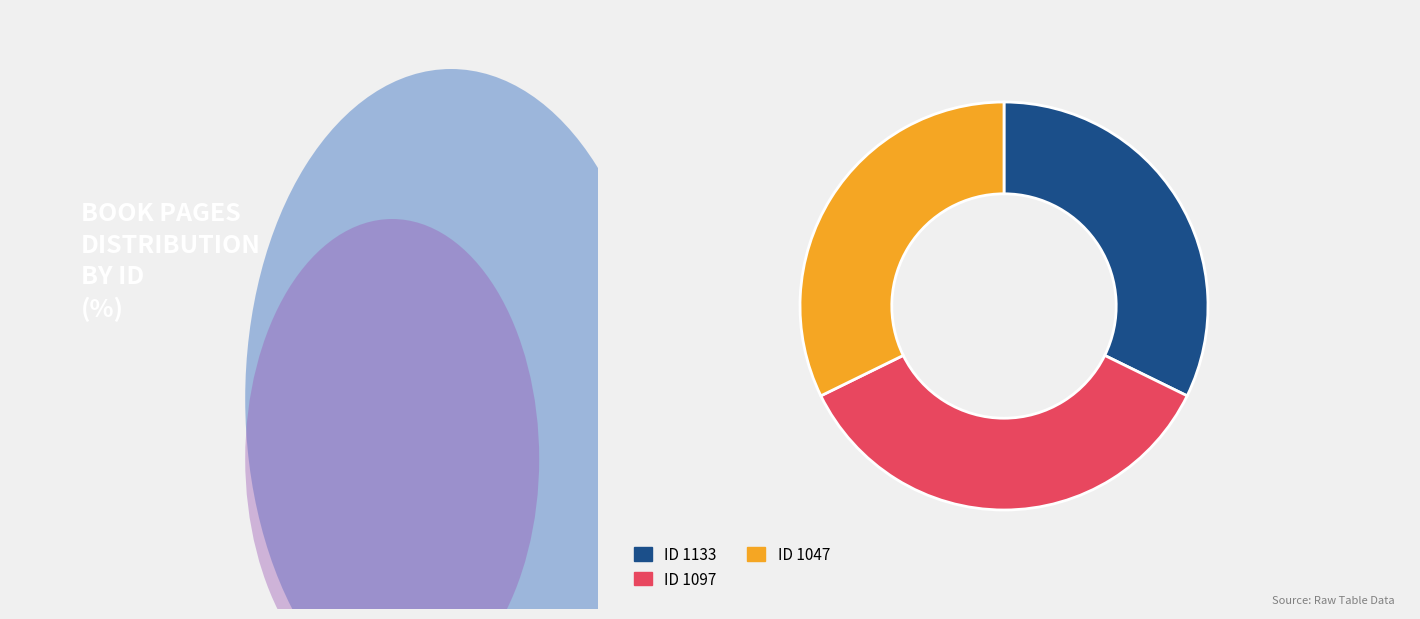

How many segments does this pie chart have?

3